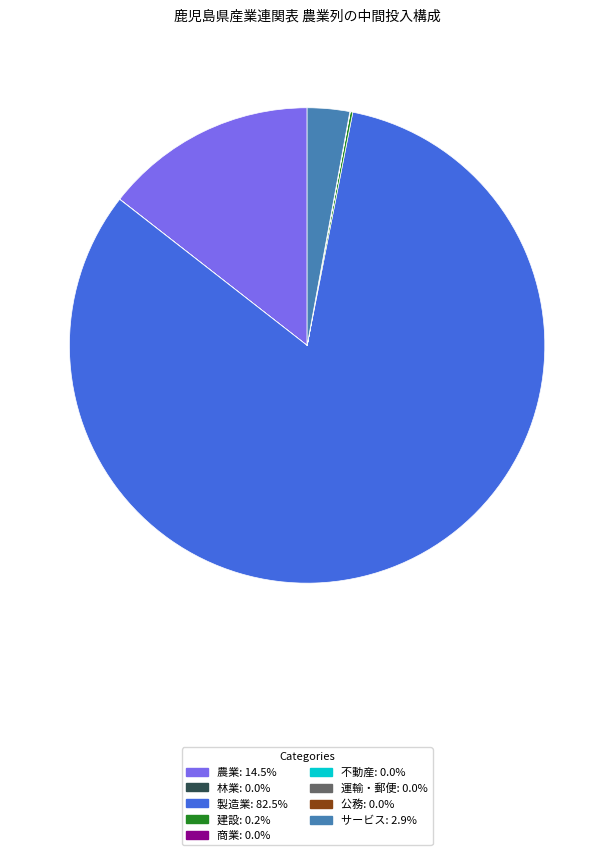

Is there any slice that represents more than half of the pie?

Yes